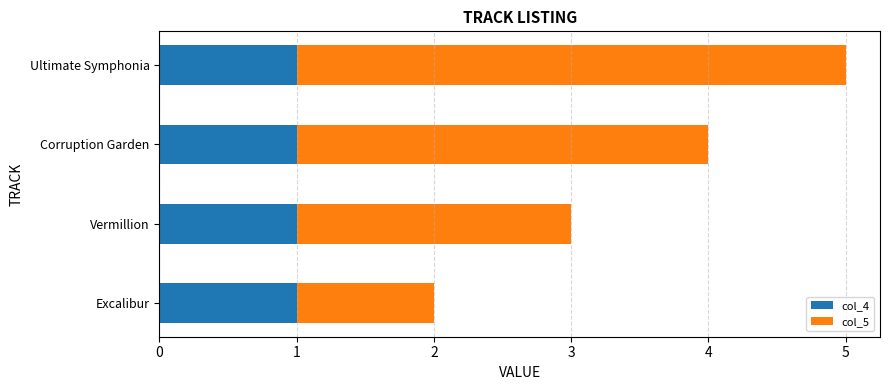

How many distinct data groups are displayed?

2